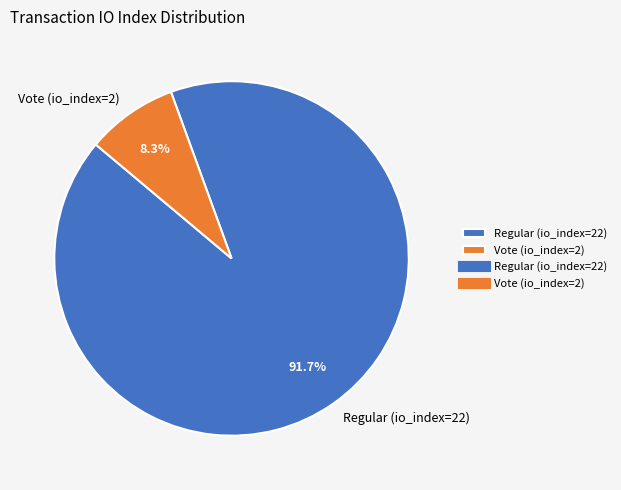

Which has a higher value, Vote (io_index=2) or Regular (io_index=22)?

Regular (io_index=22)